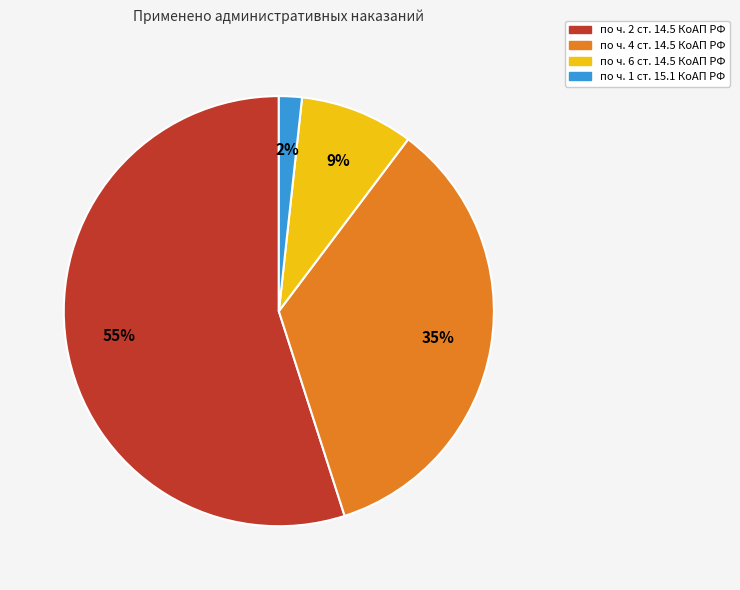

Which category has the smallest portion of the pie?

по ч. 1 ст. 15.1 КоАП РФ